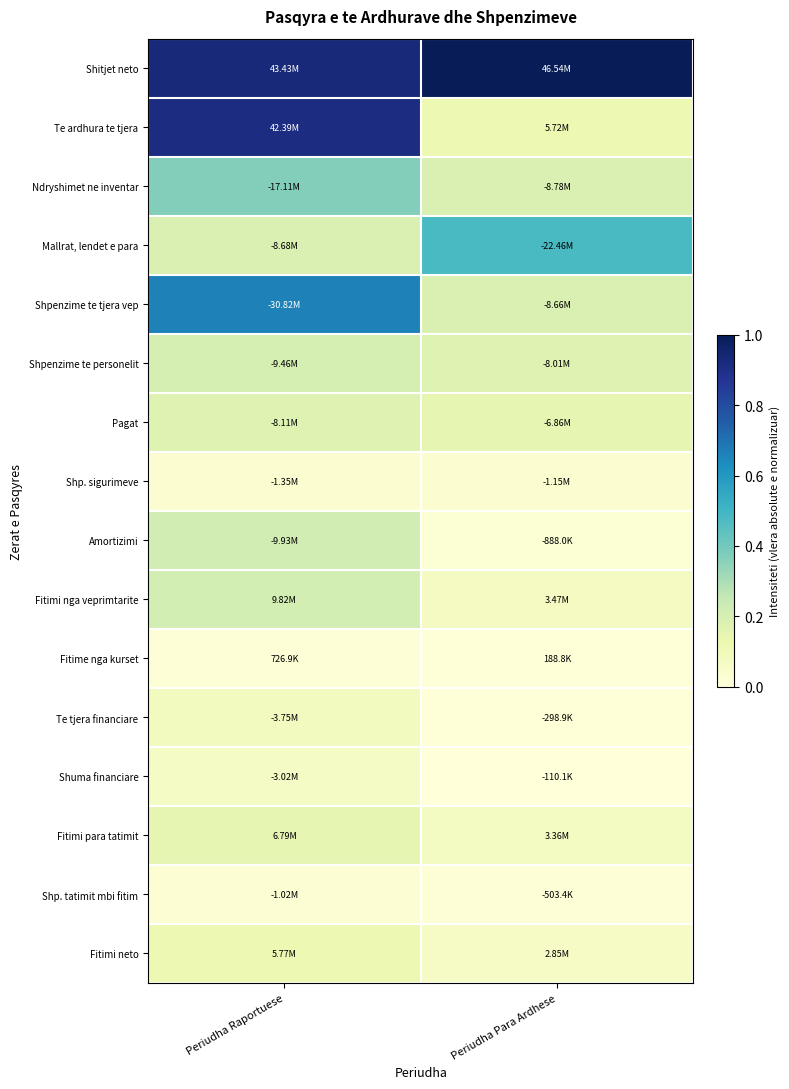

Reading left to right, transcribe all the data shown in this chart.

Shitjet neto: Periudha Raportuese=0.9	Periudha Para Ardhese=1.0
Te ardhura te tjera: Periudha Raportuese=0.9	Periudha Para Ardhese=0.1
Ndryshimet ne inventar: Periudha Raportuese=0.4	Periudha Para Ardhese=0.2
Mallrat, lendet e para: Periudha Raportuese=0.2	Periudha Para Ardhese=0.5
Shpenzime te tjera vep: Periudha Raportuese=0.7	Periudha Para Ardhese=0.2
Shpenzime te personelit: Periudha Raportuese=0.2	Periudha Para Ardhese=0.2
Pagat: Periudha Raportuese=0.2	Periudha Para Ardhese=0.1
Shp. sigurimeve: Periudha Raportuese=0.0	Periudha Para Ardhese=0.0
Amortizimi: Periudha Raportuese=0.2	Periudha Para Ardhese=0.0
Fitimi nga veprimtarite: Periudha Raportuese=0.2	Periudha Para Ardhese=0.1
Fitime nga kurset: Periudha Raportuese=0.0	Periudha Para Ardhese=0.0
Te tjera financiare: Periudha Raportuese=0.1	Periudha Para Ardhese=0.0
Shuma financiare: Periudha Raportuese=0.1	Periudha Para Ardhese=0.0
Fitimi para tatimit: Periudha Raportuese=0.1	Periudha Para Ardhese=0.1
Shp. tatimit mbi fitim: Periudha Raportuese=0.0	Periudha Para Ardhese=0.0
Fitimi neto: Periudha Raportuese=0.1	Periudha Para Ardhese=0.1